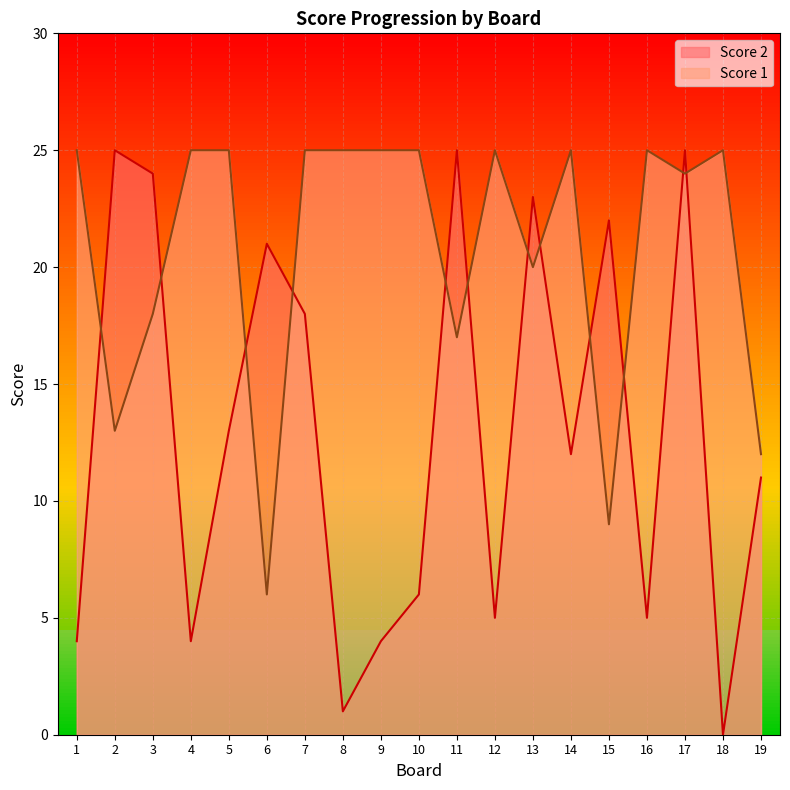

What is the difference between the maximum and minimum values in the Score 1 series?

19